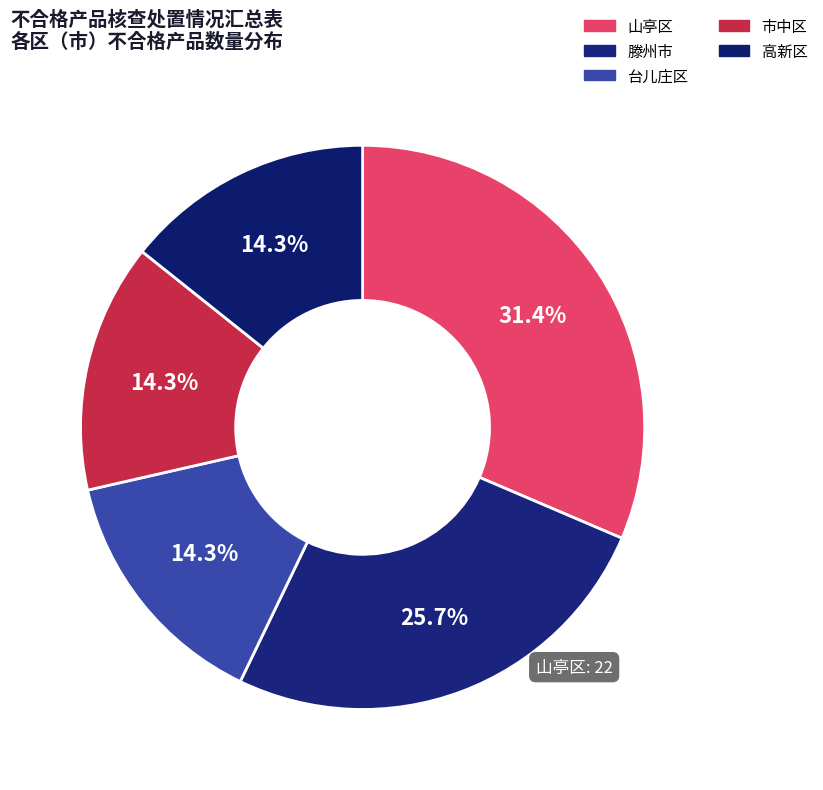

What is the largest slice in the pie chart?

山亭区